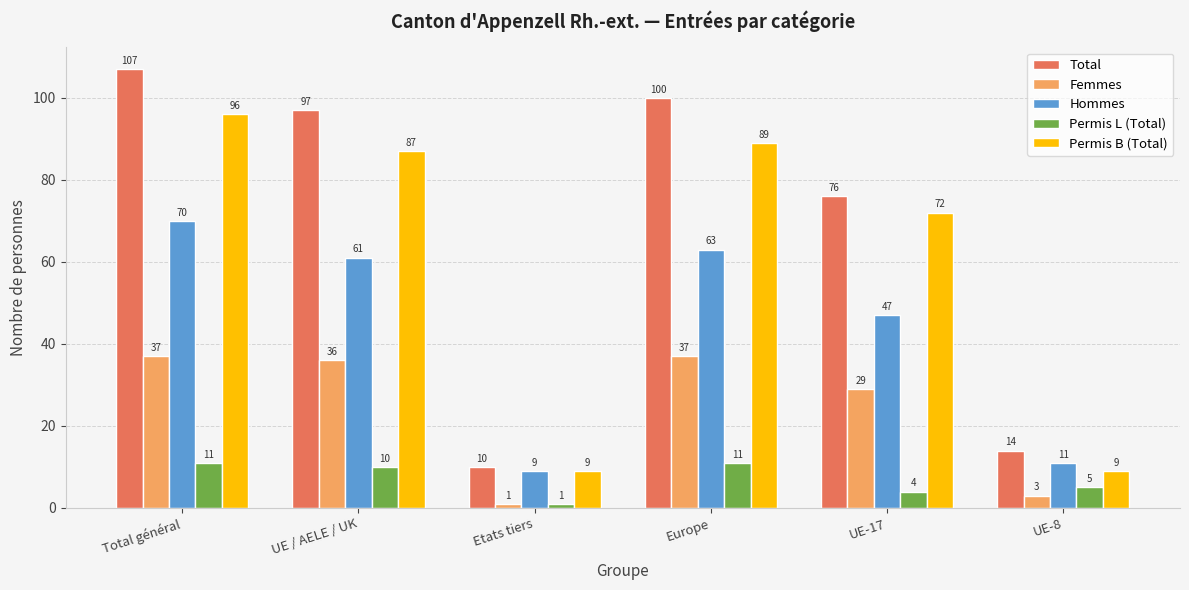

At which category is the sum across all series the highest?

Total général